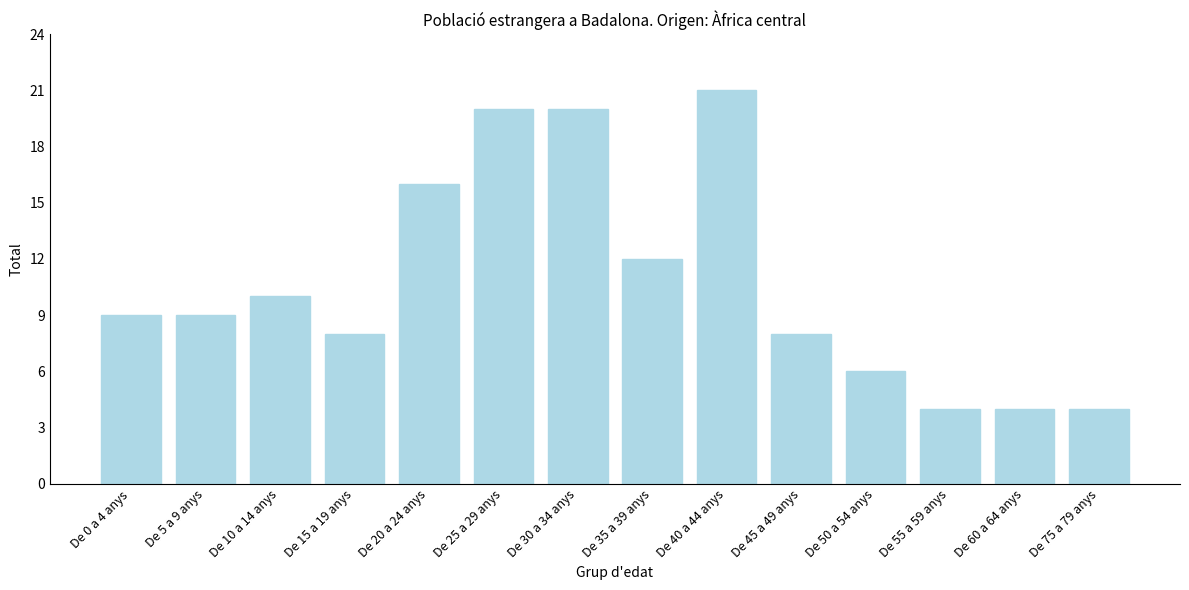

Reading right to left, what are all the values shown in this chart?

4	4	4	6	8	21	12	20	20	16	8	10	9	9